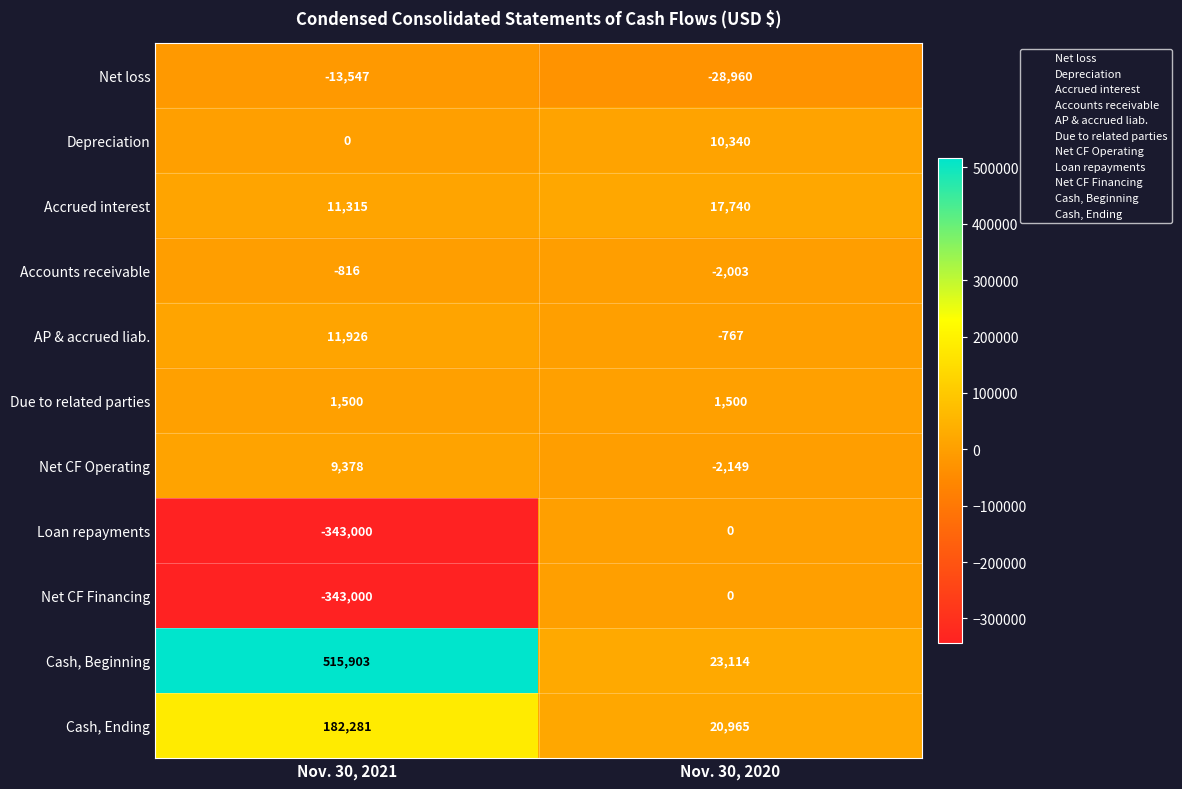

What is the greatest value displayed?

515903